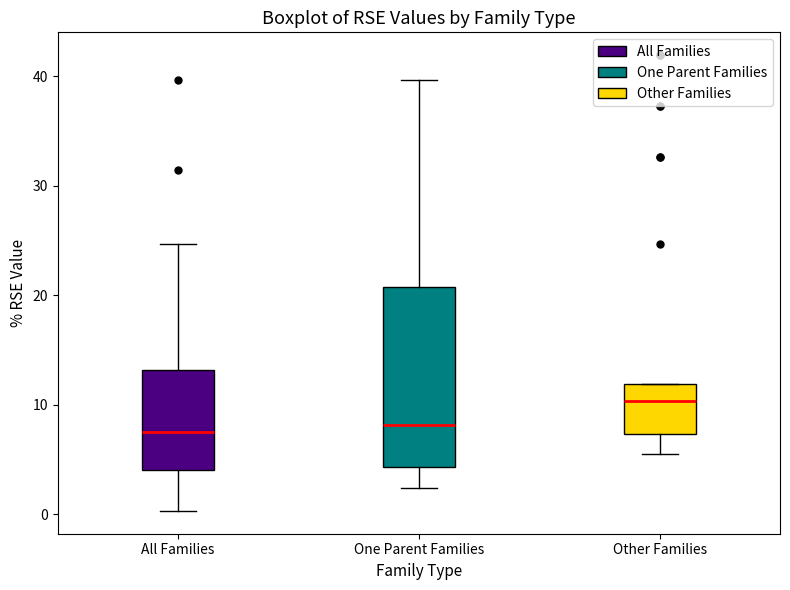

Comparing the boxes themselves (not the whiskers), which one is the tallest?

One Parent Families